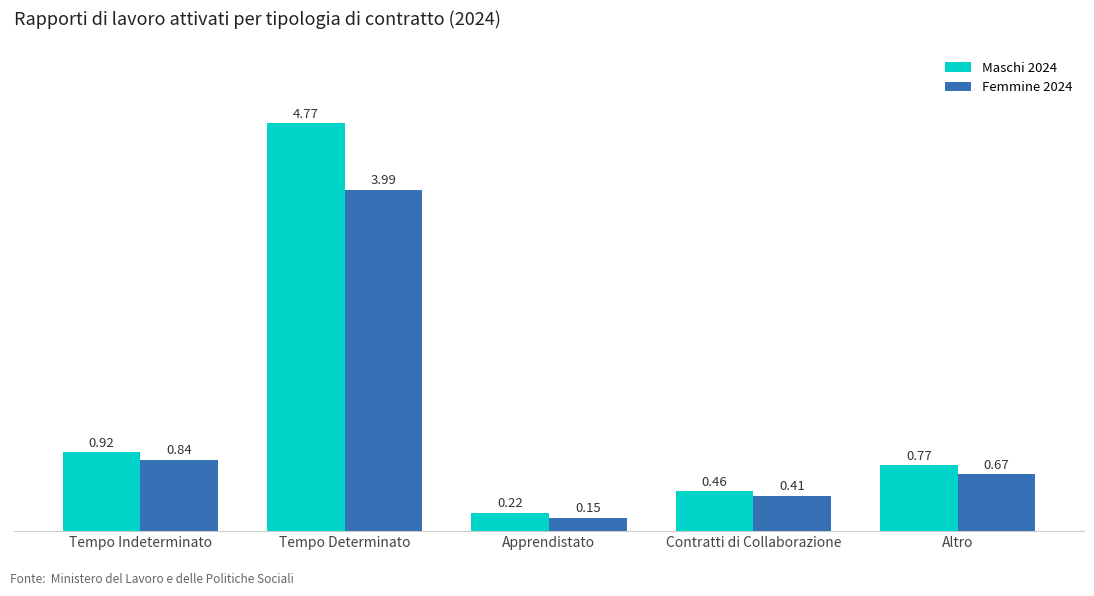

How many categories are shown in the chart?

5